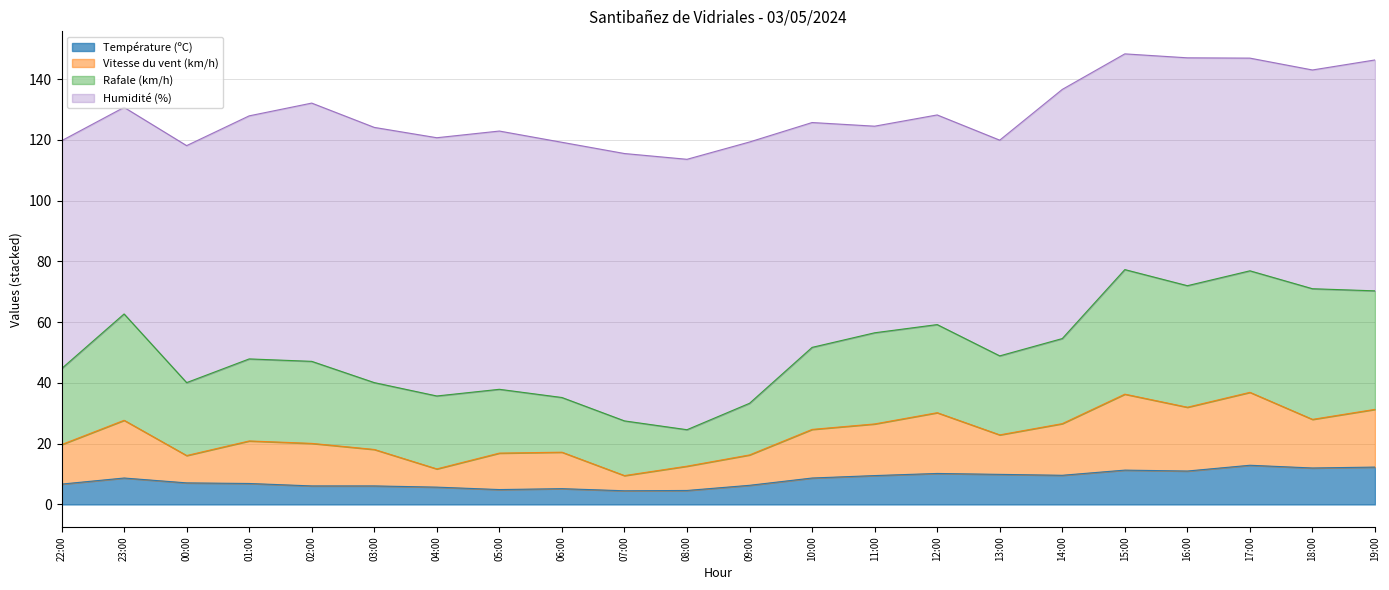

What is the label of the 14th point from the right?

06:00